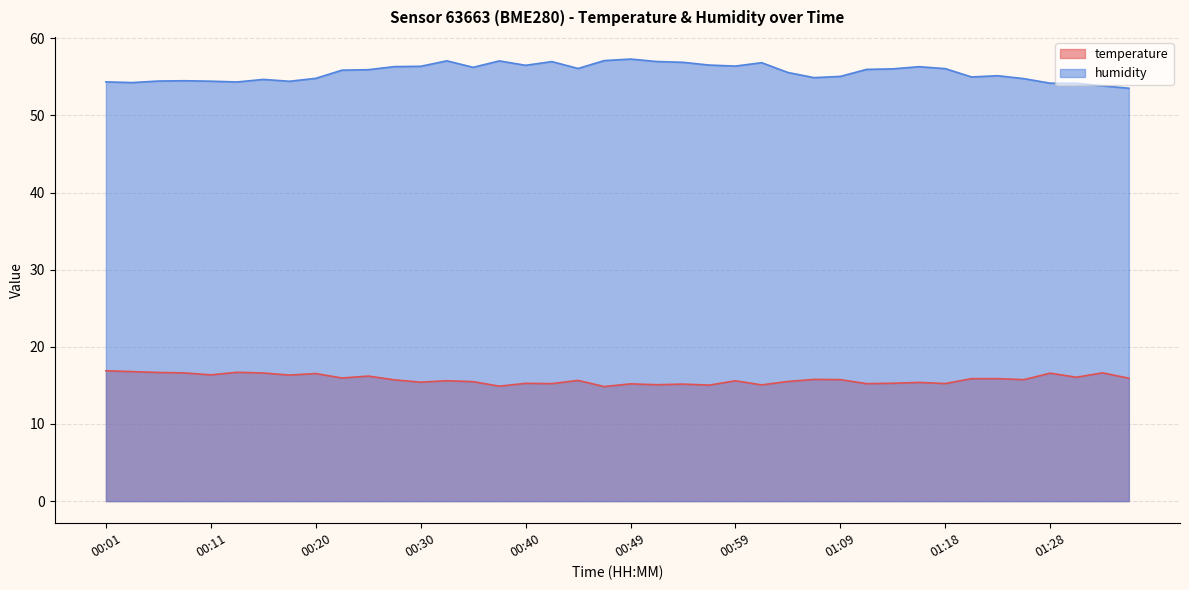

What is the highest value of the humidity series?

57.3